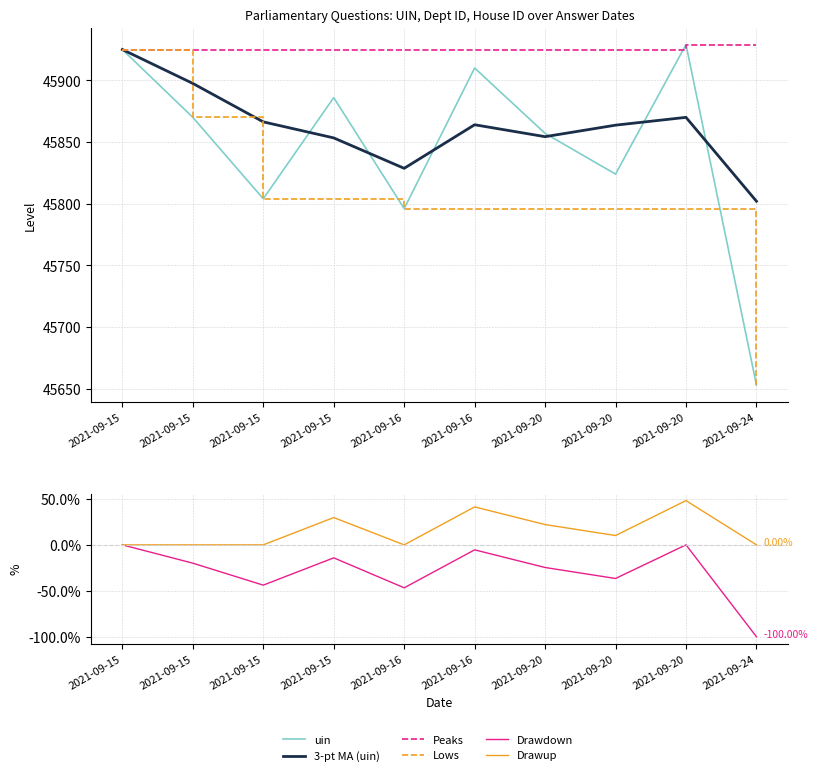

How many interior local valleys does the Drawdown series have?

3